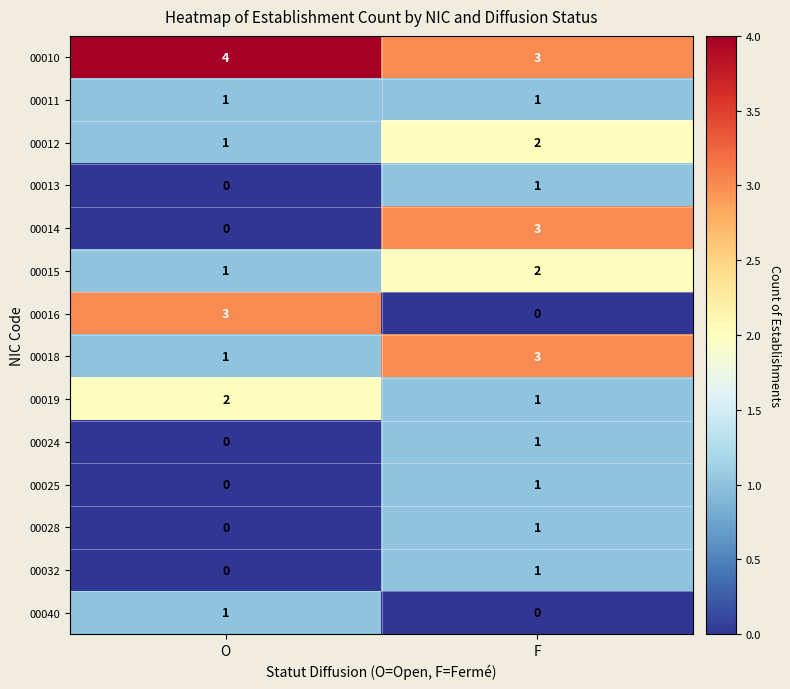

What is the greatest value displayed?

4